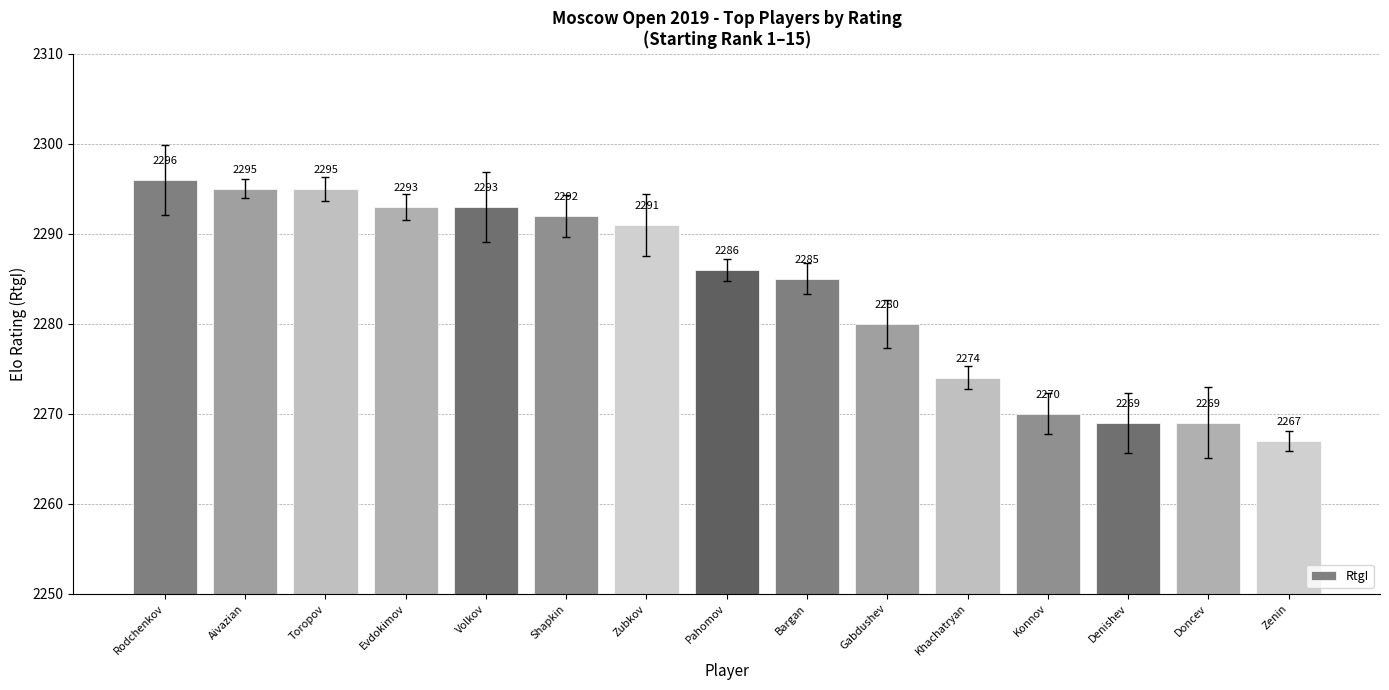

The value at Volkov is 3660. True or false?

False